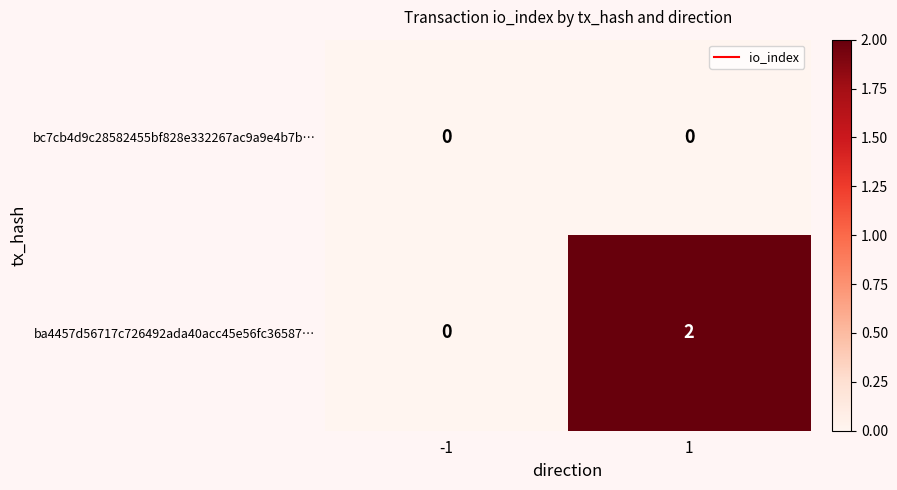

What is the maximum value shown in the chart?

2